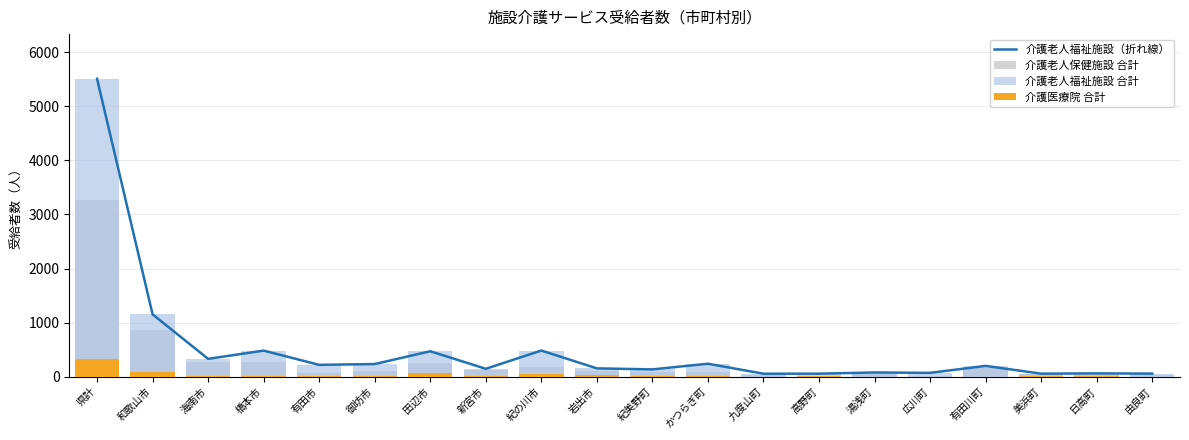

Reading left to right, what are all the values shown in this chart?

介護老人福祉施設（折れ線）: 県計=5513	和歌山市=1151	海南市=327	橋本市=480	有田市=216	御坊市=231	田辺市=468	新宮市=143	紀の川市=481	岩出市=151	紀美野町=132	かつらぎ町=237	九度山町=52	高野町=53	湯浅町=75	広川町=68	有田川町=197	美浜町=53	日高町=58	由良町=54
介護老人保健施設 合計: 県計=3277	和歌山市=867	海南市=277	橋本市=264	有田市=57	御坊市=96	田辺市=247	新宮市=115	紀の川市=171	岩出市=94	紀美野町=84	かつらぎ町=76	九度山町=30	高野町=15	湯浅町=43	広川町=17	有田川町=160	美浜町=41	日高町=26	由良町=32
介護老人福祉施設 合計: 県計=5513	和歌山市=1151	海南市=327	橋本市=480	有田市=216	御坊市=231	田辺市=468	新宮市=143	紀の川市=481	岩出市=151	紀美野町=132	かつらぎ町=237	九度山町=52	高野町=53	湯浅町=75	広川町=68	有田川町=197	美浜町=53	日高町=58	由良町=54
介護医療院 合計: 県計=331	和歌山市=92	海南市=3	橋本市=1	有田市=1	御坊市=2	田辺市=74	新宮市=2	紀の川市=39	岩出市=31	紀美野町=1	かつらぎ町=6	九度山町=0	高野町=2	湯浅町=0	広川町=0	有田川町=0	美浜町=1	日高町=2	由良町=0